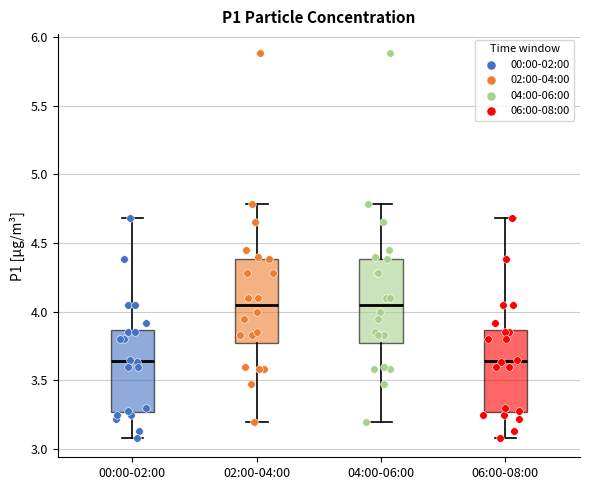

Reading left to right, read every box against the y-axis: the position of its median line, the range the box covers, and the ends of its whiskers. The values are not printed on the chart, so give them approximately, as read against the axis.

00:00-02:00: median 3.65, box 3.25 to 3.85, whiskers 3.10 to 4.70
02:00-04:00: median 4.05, box 3.75 to 4.40, whiskers 3.20 to 4.80
04:00-06:00: median 4.05, box 3.75 to 4.40, whiskers 3.20 to 4.80
06:00-08:00: median 3.65, box 3.25 to 3.85, whiskers 3.10 to 4.70